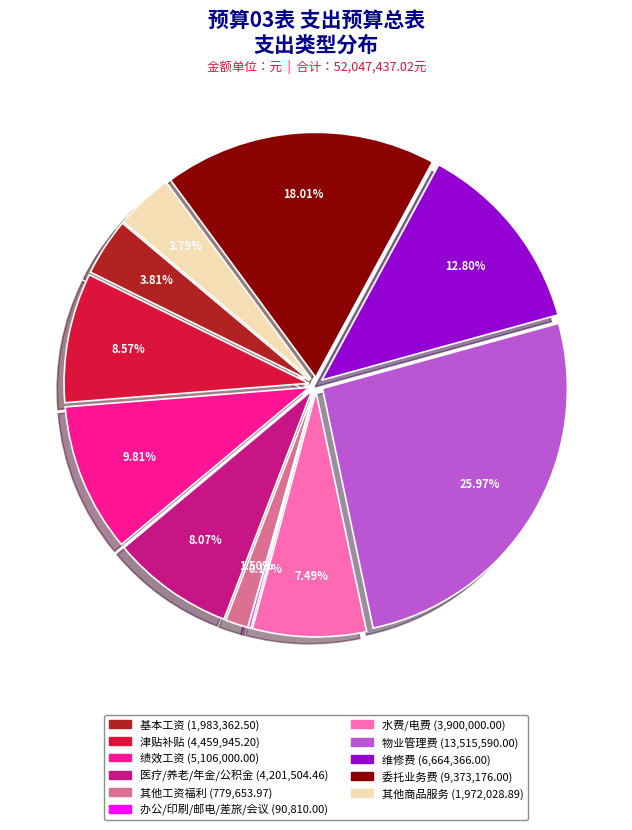

Combined, do 工资福利支出 and 商品和服务支出 account for over 50%?

Yes